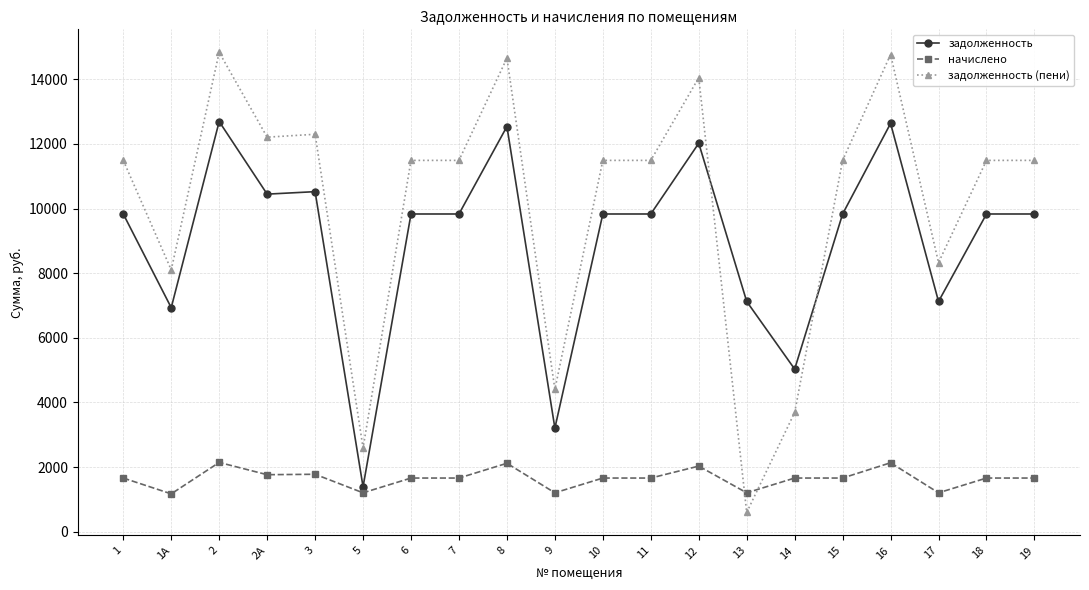

At which category does задолженность (пени) reach its first local peak?

2